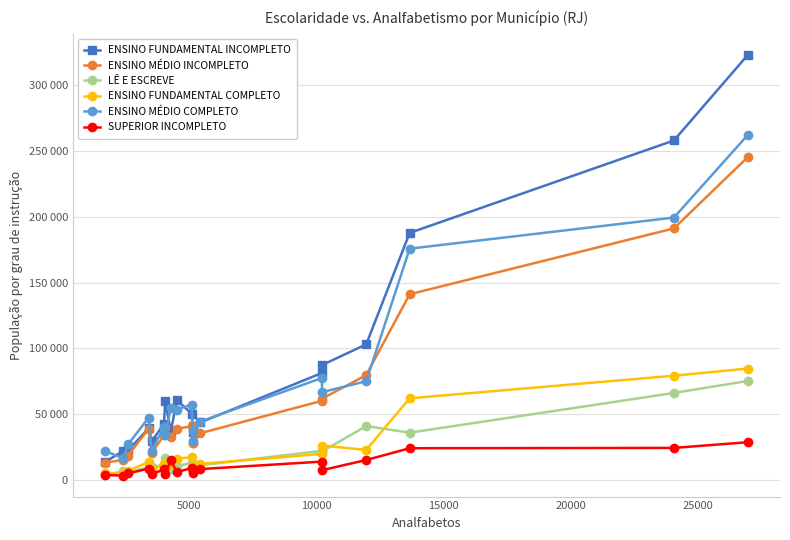

Does the chart have visible grid lines?

Yes